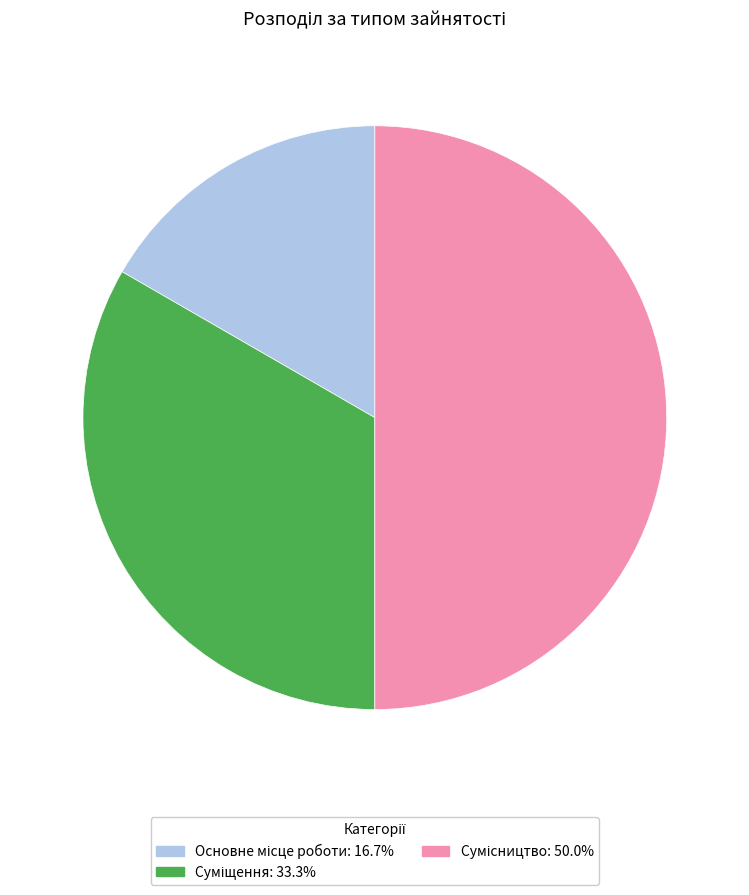

Is there any slice that represents more than half of the pie?

No